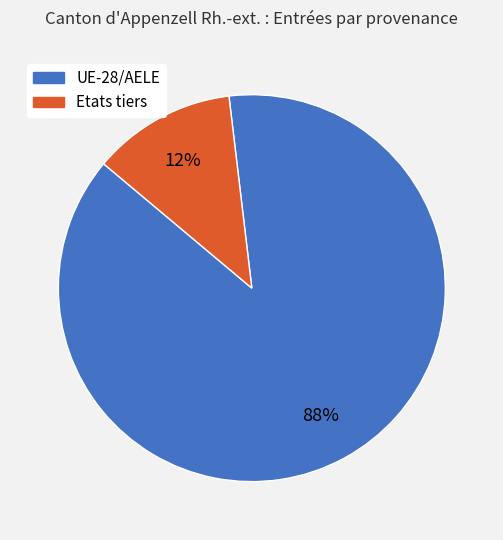

Is it true that UE-28/AELE is 99% of the pie?

False